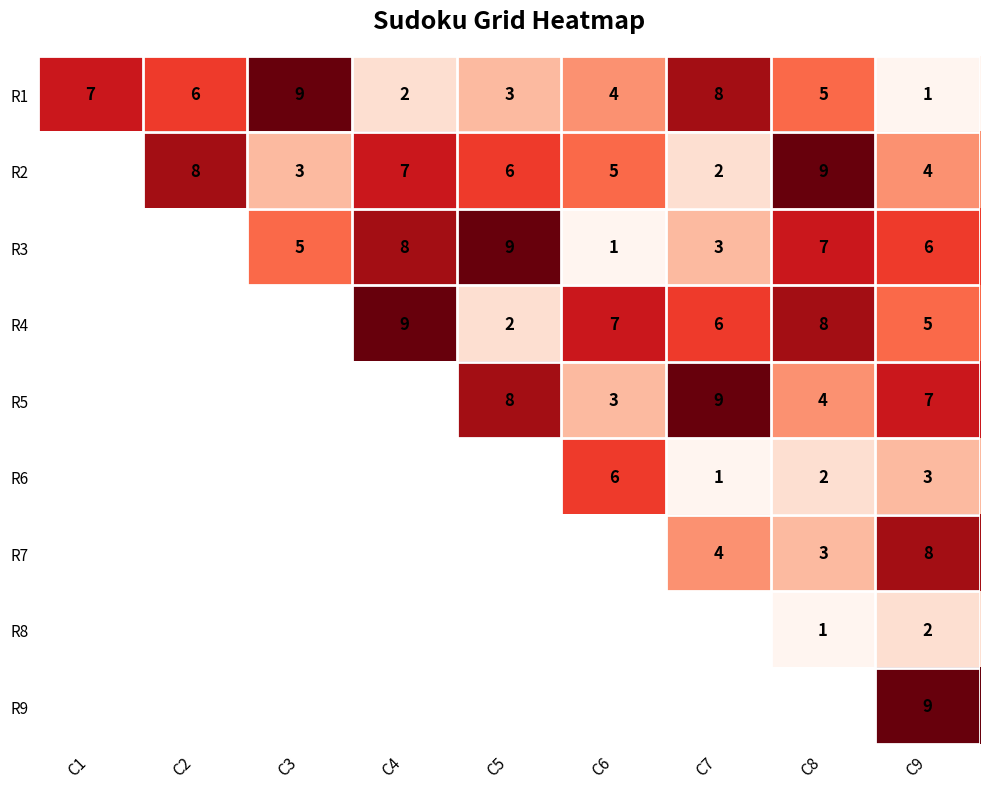

Is it true that R7 equals 4 at C7?

True